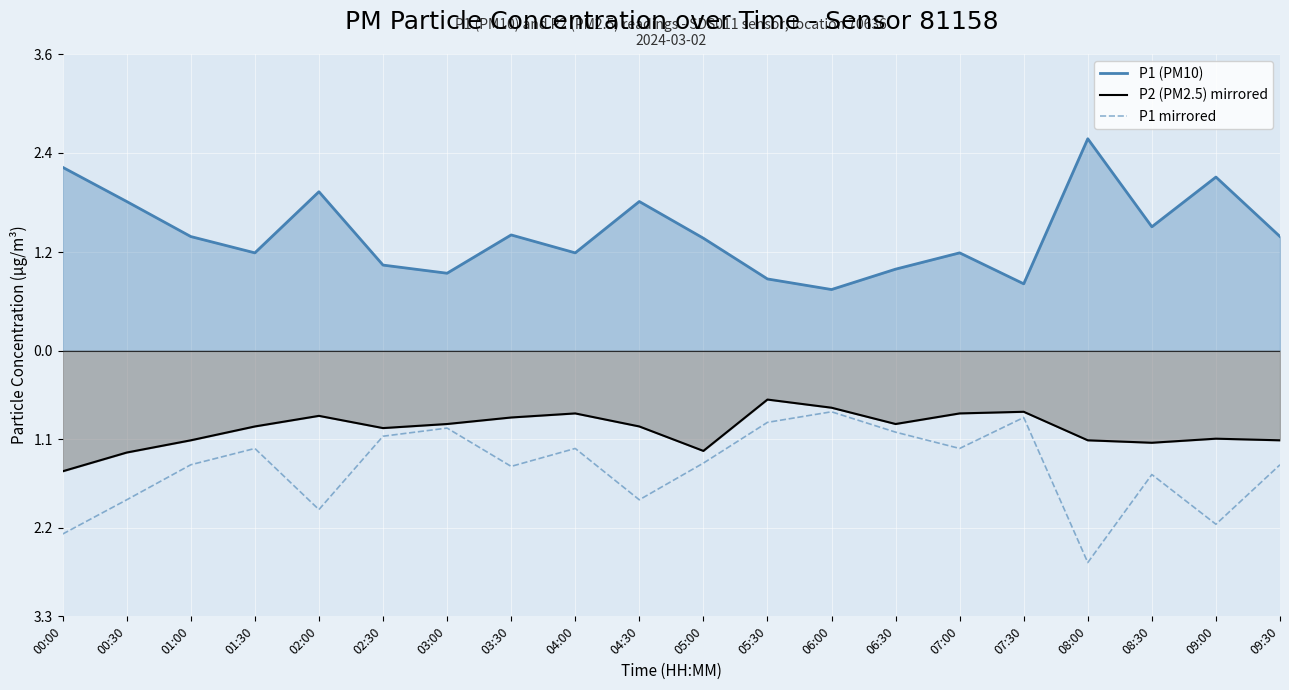

What is the lowest value of the P1 (PM10) series?

0.8